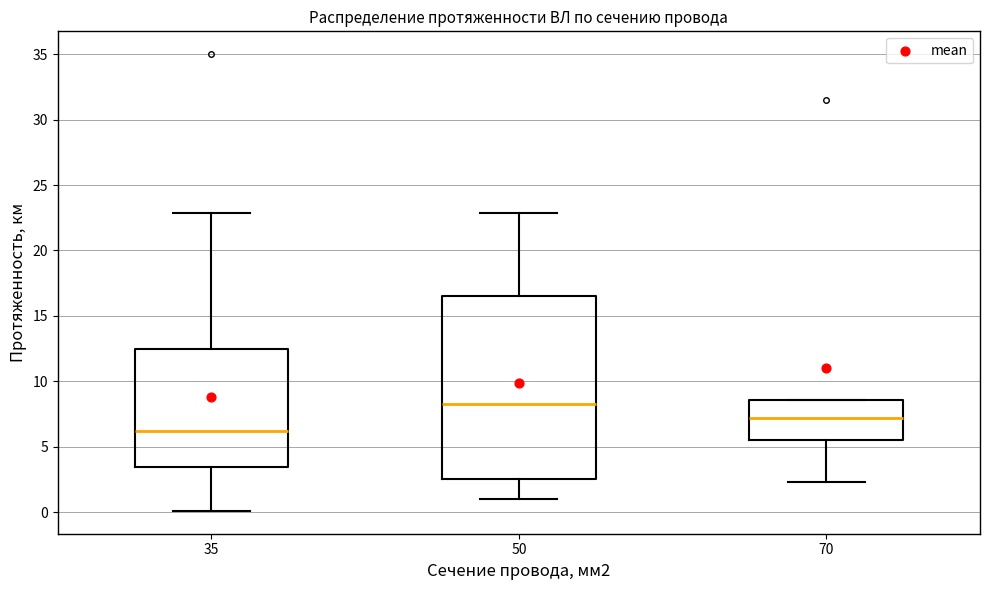

Where does the median line of the box at x = 70 sit on the y-axis? The values are not printed on the chart, so give them approximately, as read against the axis.

7.0